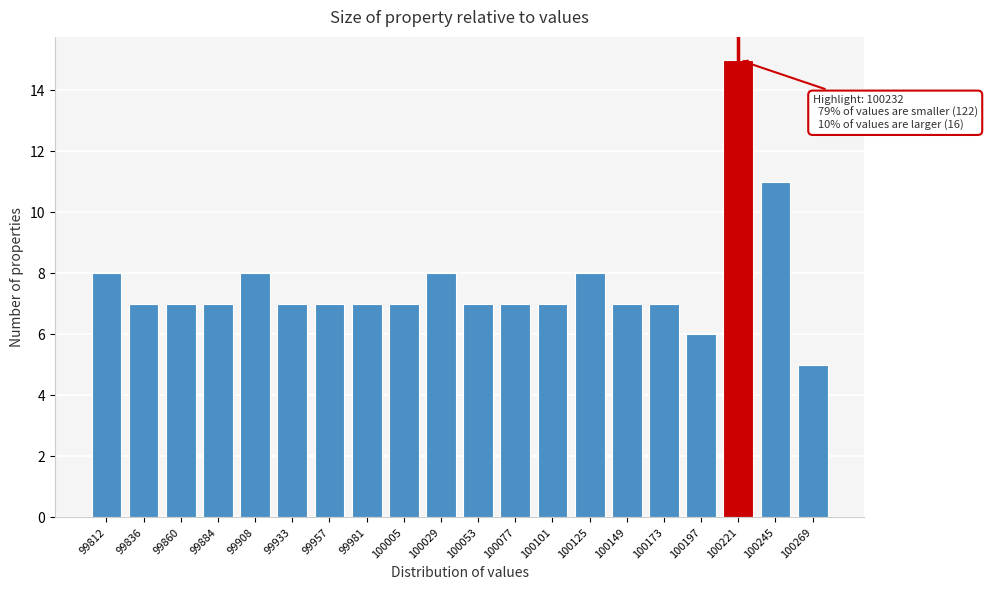

Reading left to right, extract all data points from this chart.

8	7	7	7	8	7	7	7	7	8	7	7	7	8	7	7	6	15	11	5